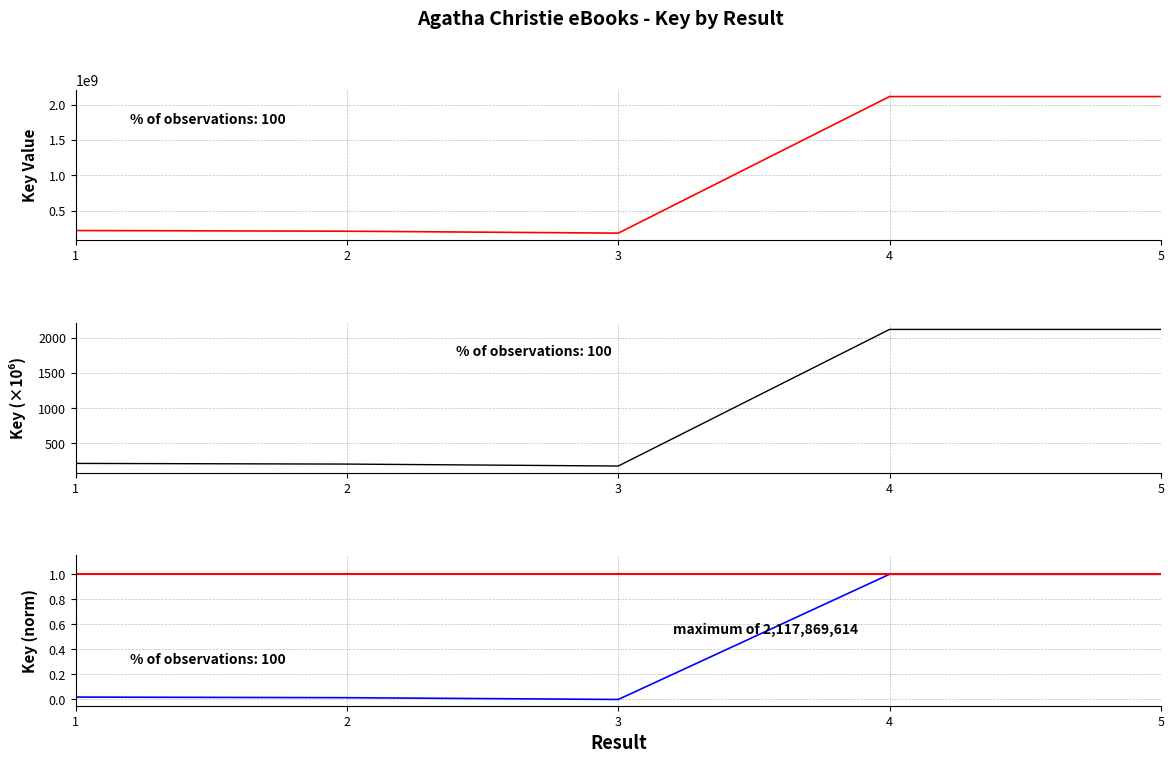

Which series has the largest total across all categories?

Key